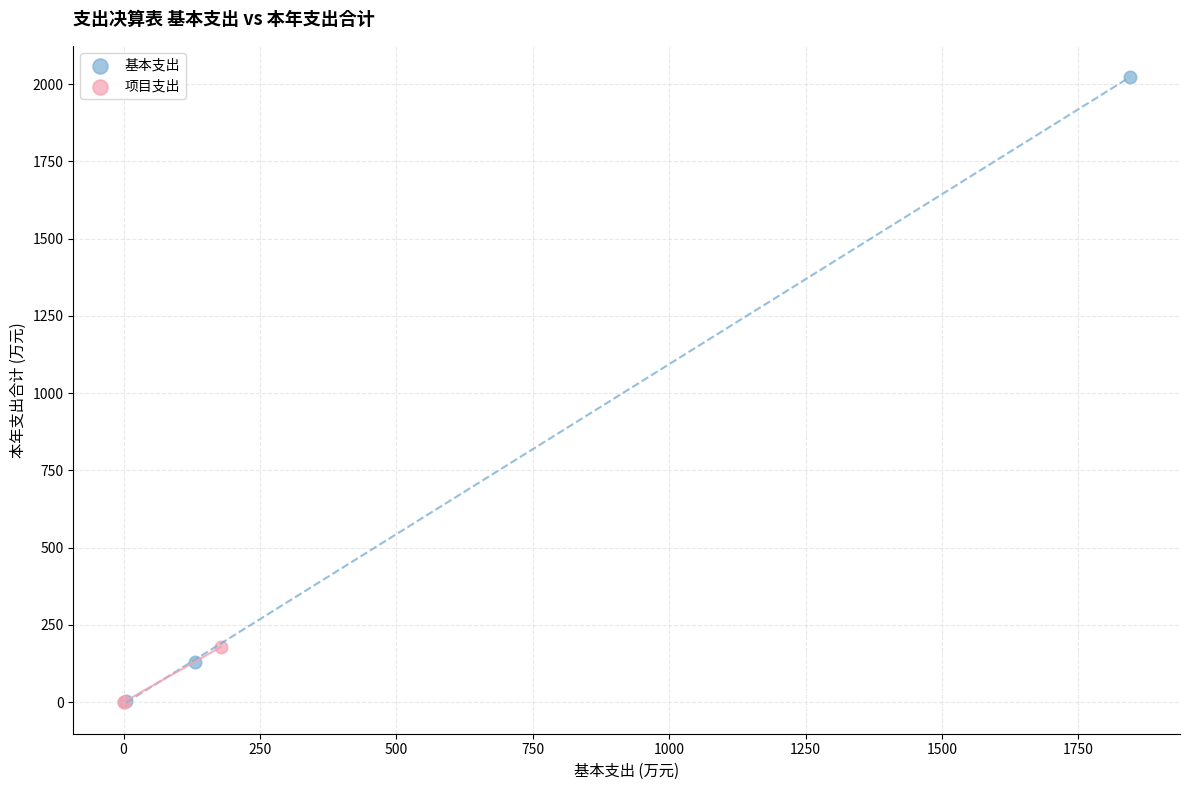

Which series contains the highest Y value?

基本支出